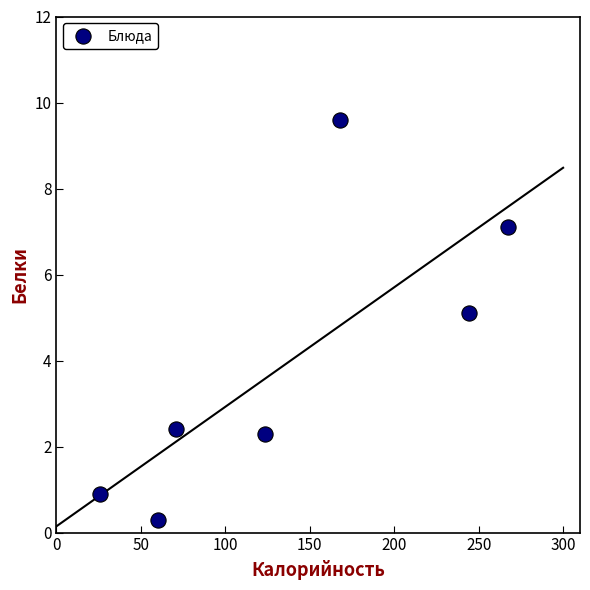

What Y value in the scatter plot is closest to 4?

5.1